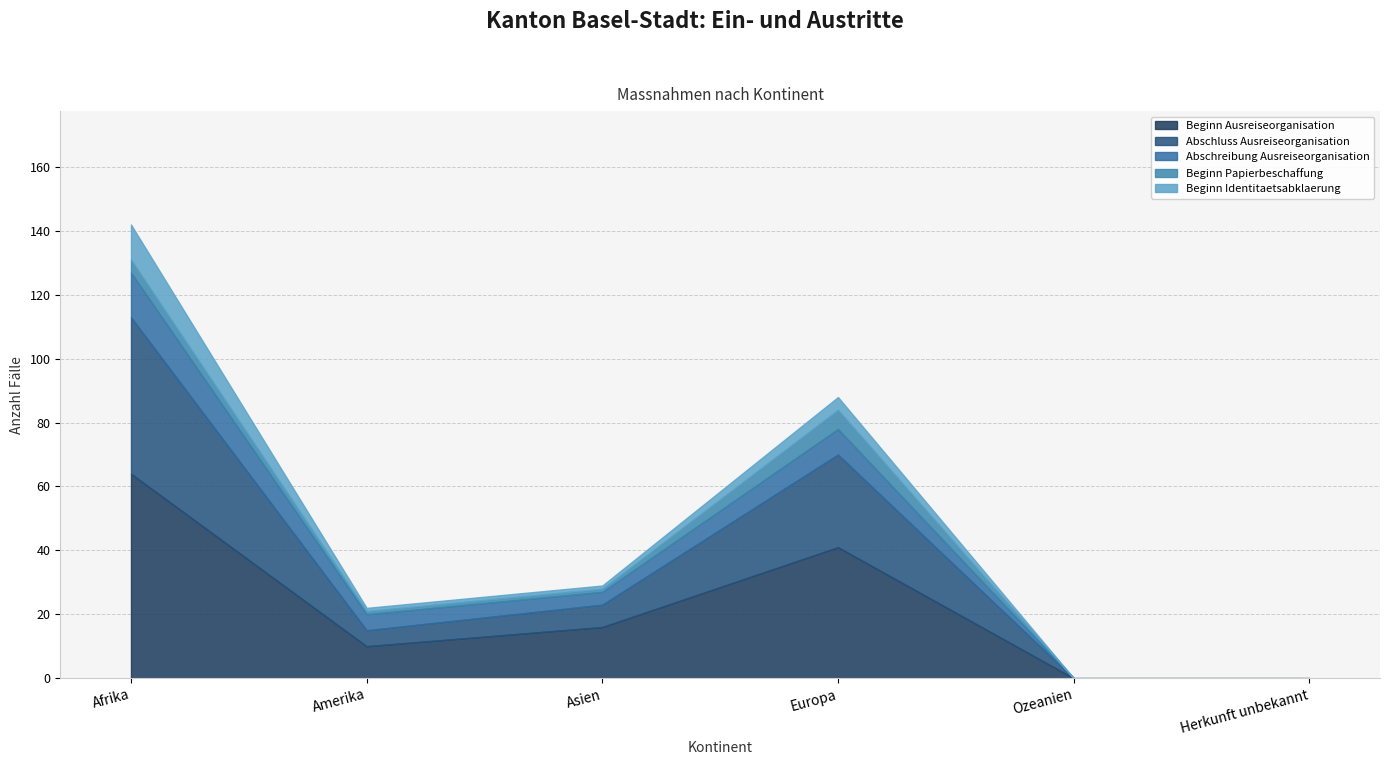

Where is the first local maximum for Beginn Identitaetsabklaerung?

Europa